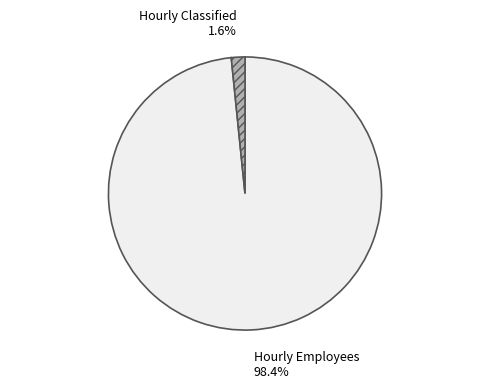

Between Hourly Employees and Hourly Classified, which is larger?

Hourly Employees